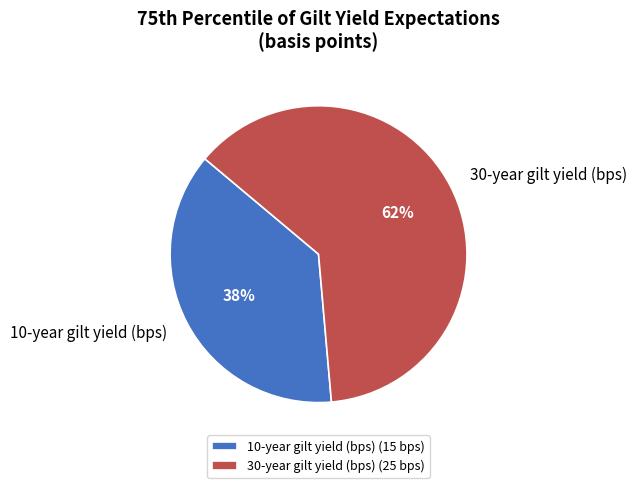

Do 30-year gilt yield (bps) and 10-year gilt yield (bps) together represent more than half of the pie?

Yes